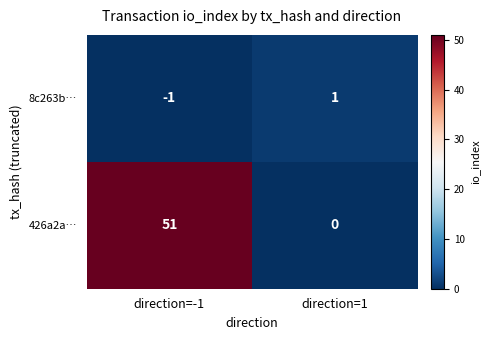

Which series has the largest total across all categories?

426a2a…